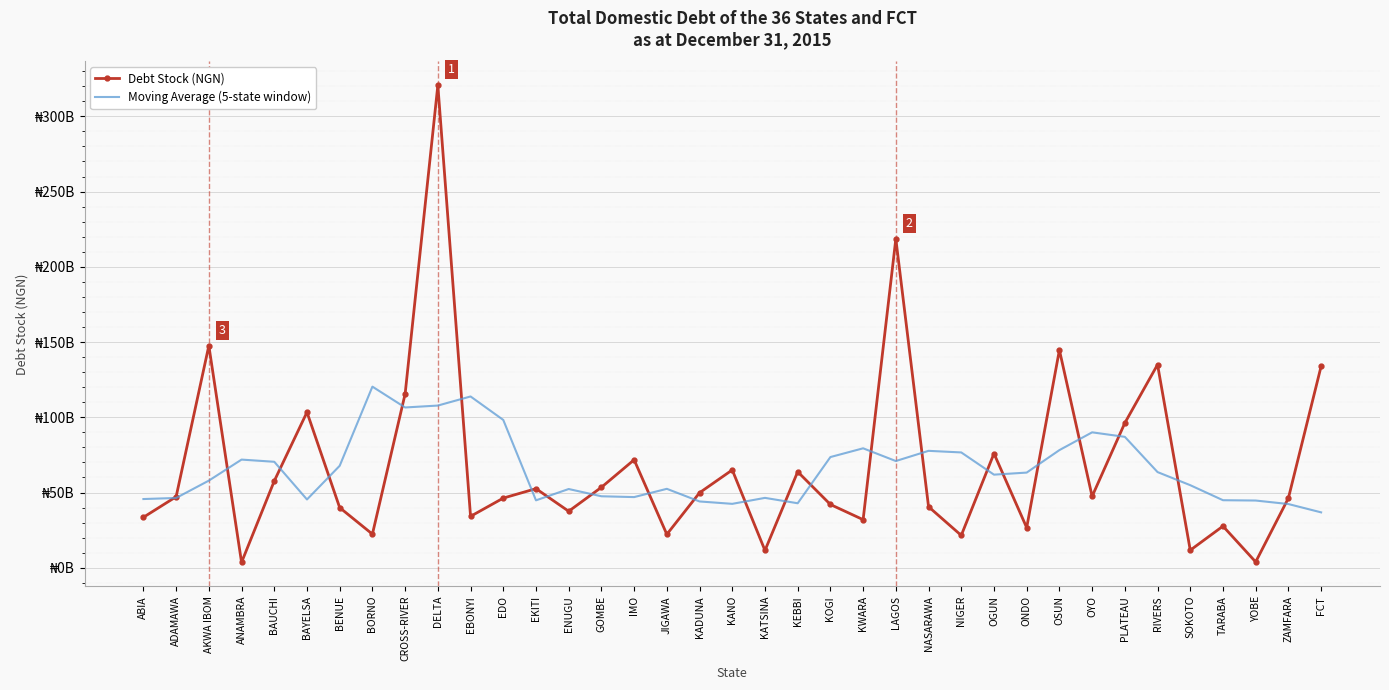

At which category does the chart reach its minimum across all series?

ANAMBRA